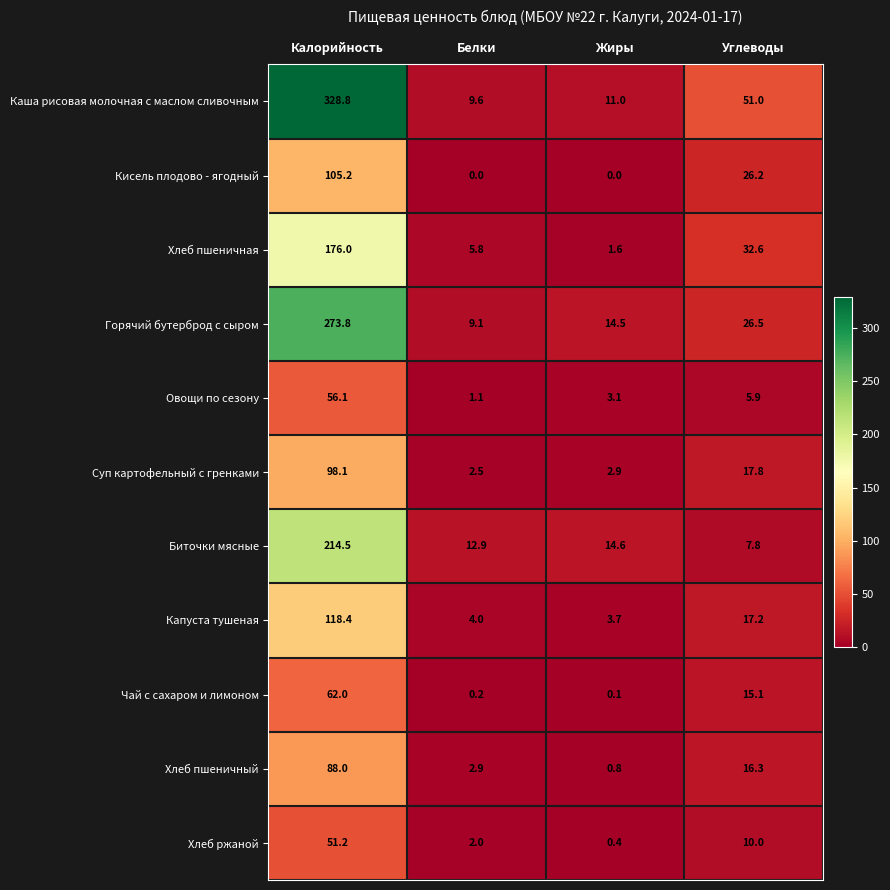

List the series in order of their peak value, highest first.

Каша рисовая молочная с маслом сливочным, Горячий бутерброд с сыром, Биточки мясные, Хлеб пшеничная, Капуста тушеная, Кисель плодово - ягодный, Суп картофельный с гренками, Хлеб пшеничный, Чай с сахаром и лимоном, Овощи по сезону, Хлеб ржаной